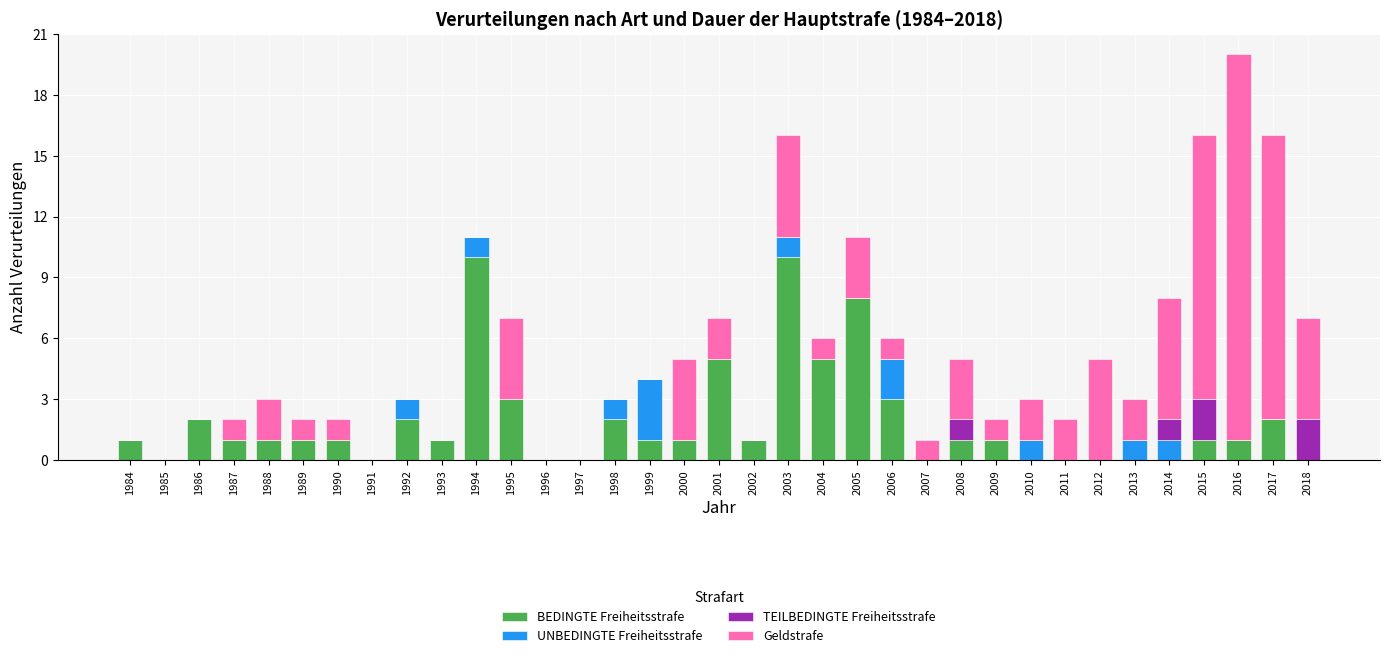

How many distinct data groups are displayed?

4